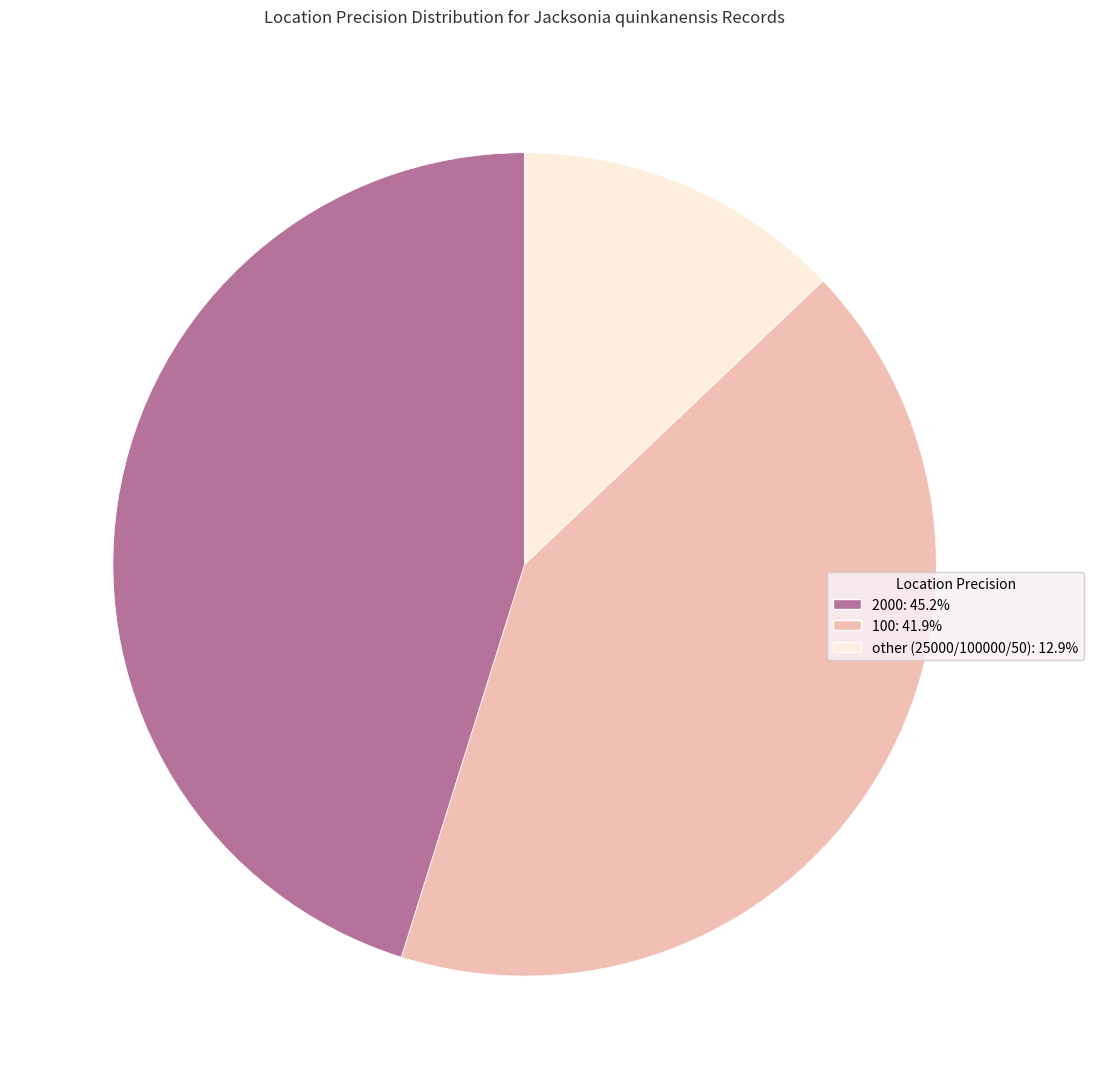

Is there any slice that represents more than half of the pie?

No